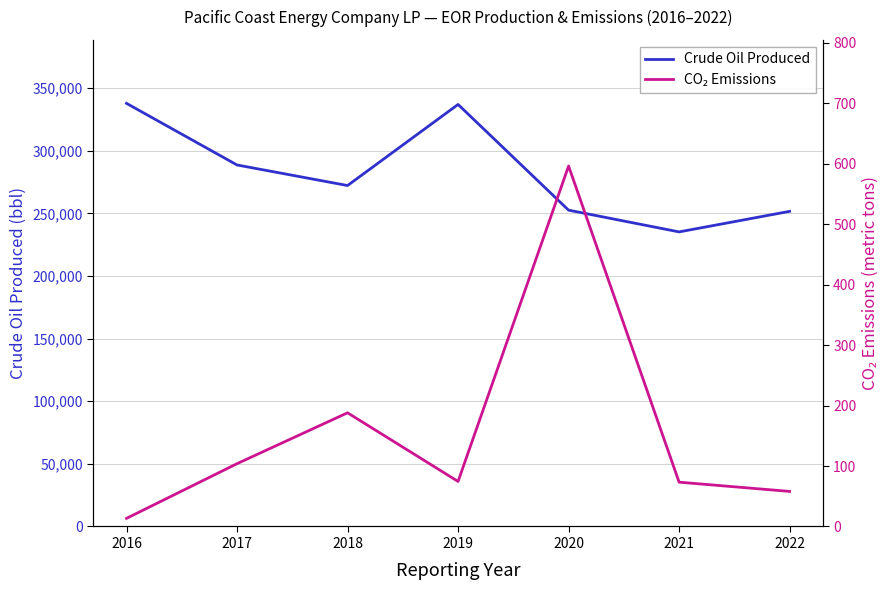

What are all the series names shown in the legend?

Crude Oil Produced, CO₂ Emissions